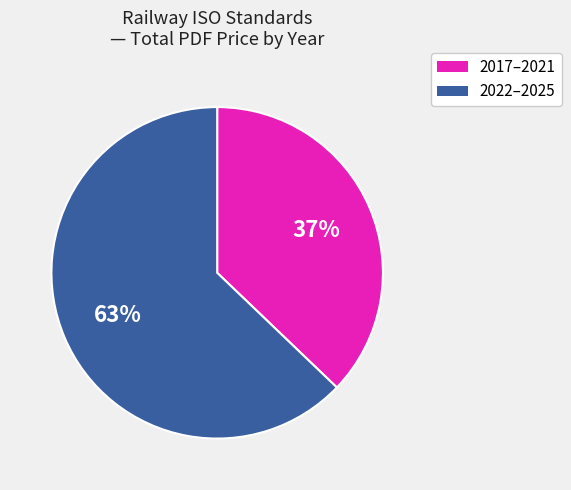

How many slices are in this pie chart?

2